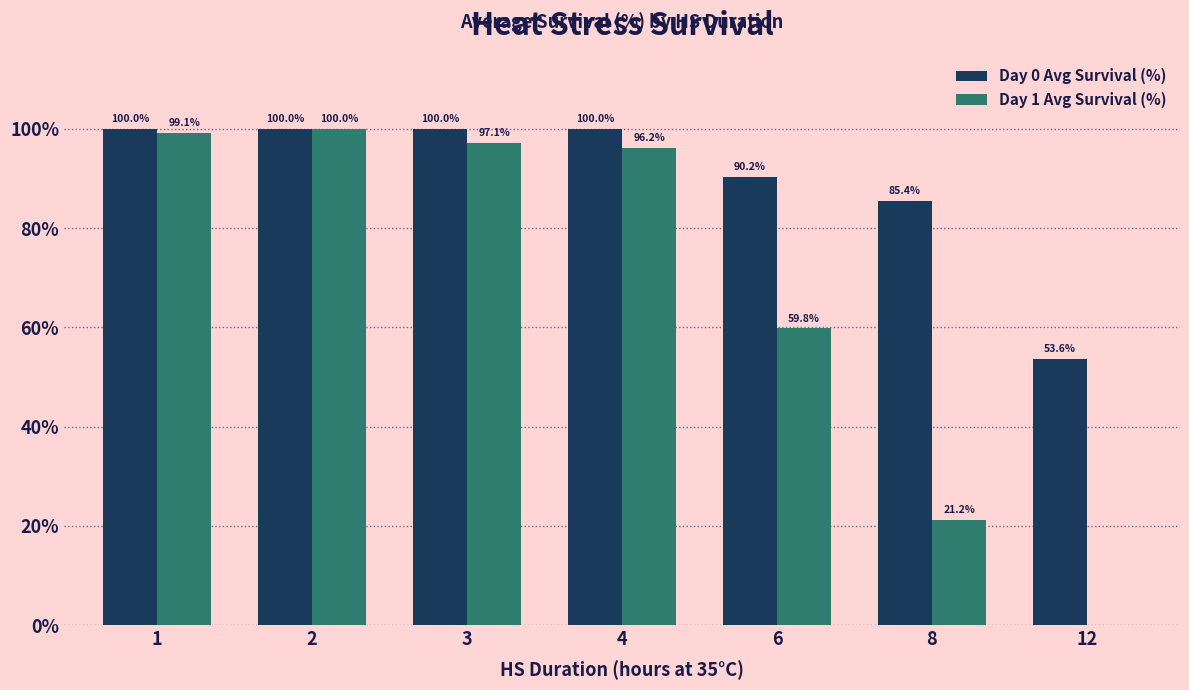

What is the sum of the Day 1 Avg Survival (%) values at 1 and 12?

99.1